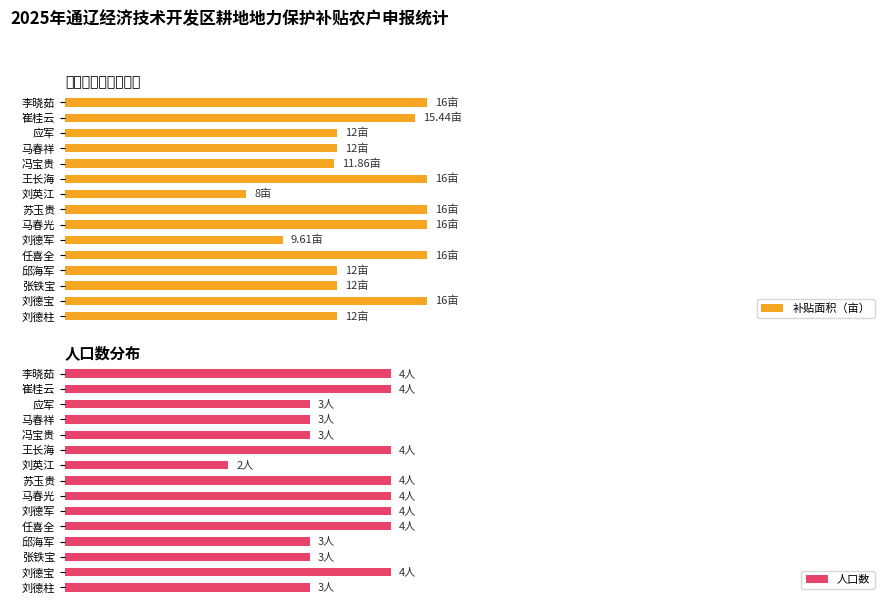

Which series has the widest spread of values?

补贴面积（亩）